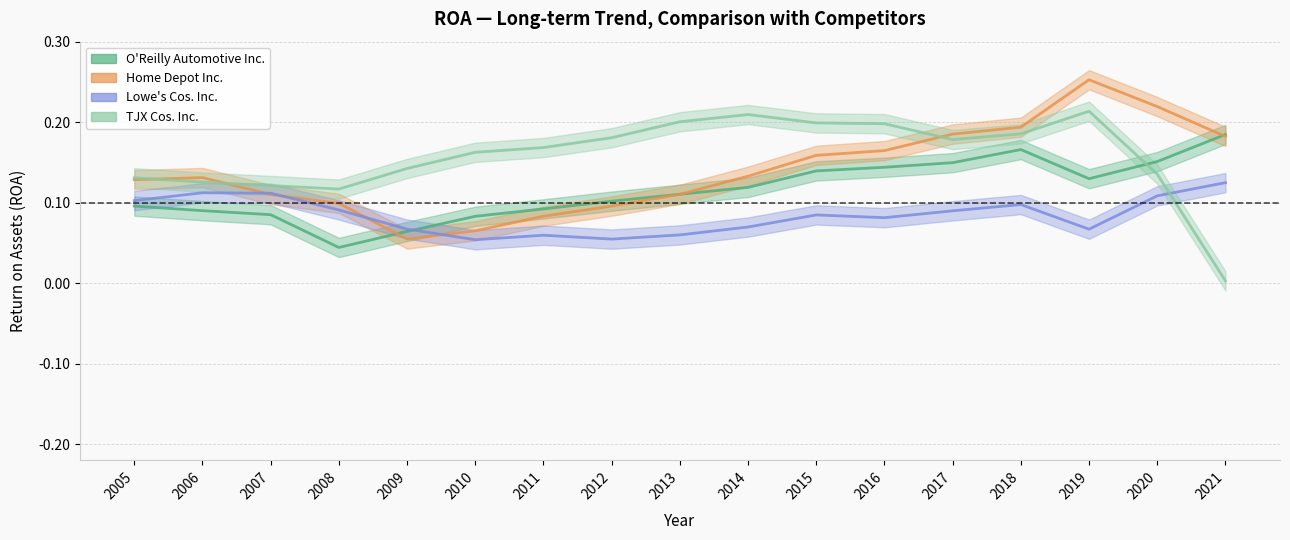

How many lines are shown in the chart?

4